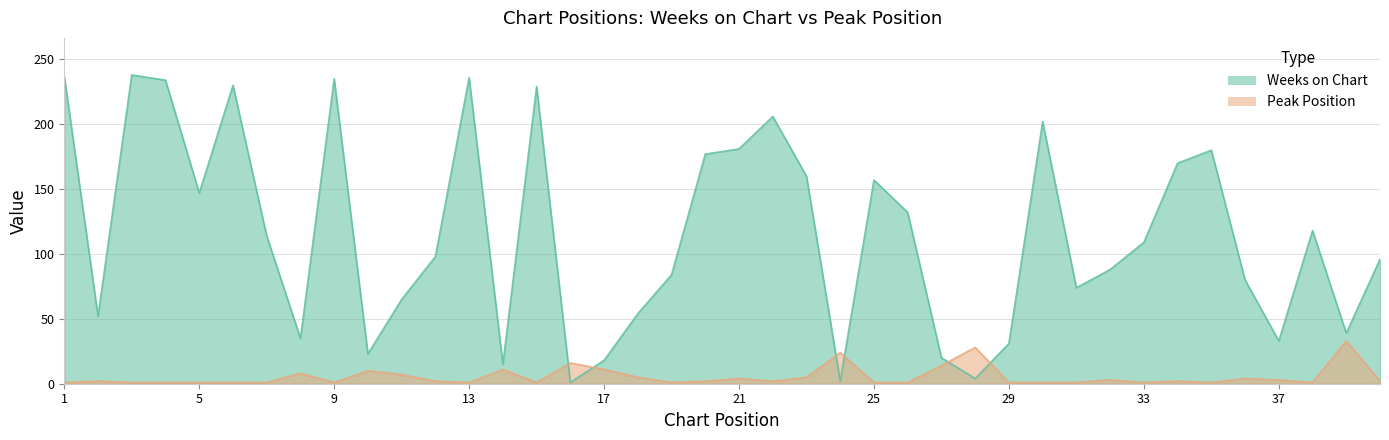

At which category is the sum across all series the highest?

3